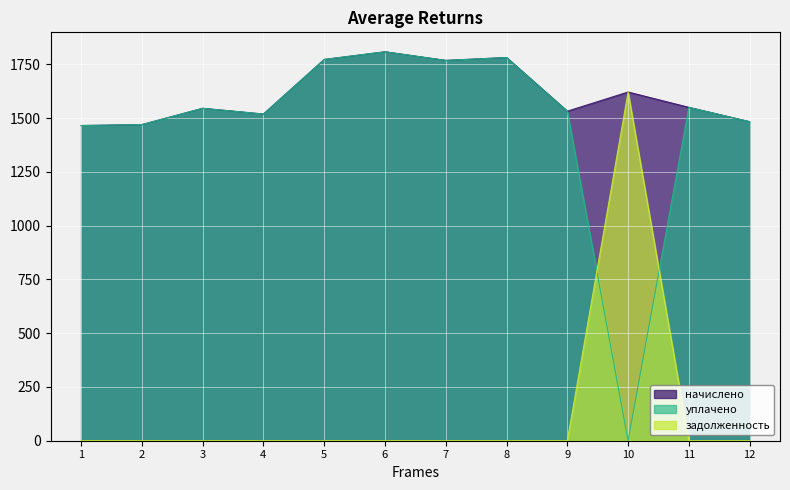

What value does the уплачено series have at 4?

1519.2